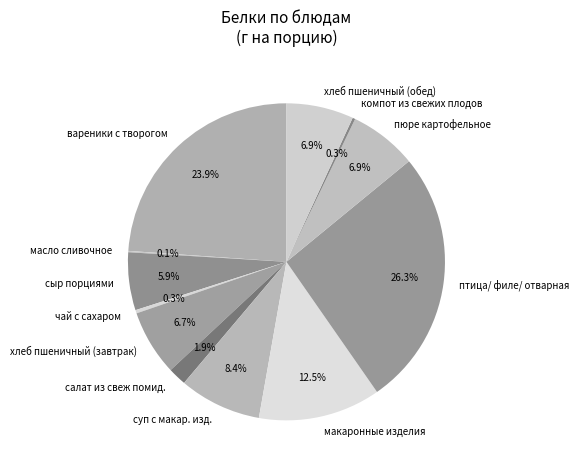

Which has a higher value, суп с макар. изд. or птица/ филе/ отварная?

птица/ филе/ отварная